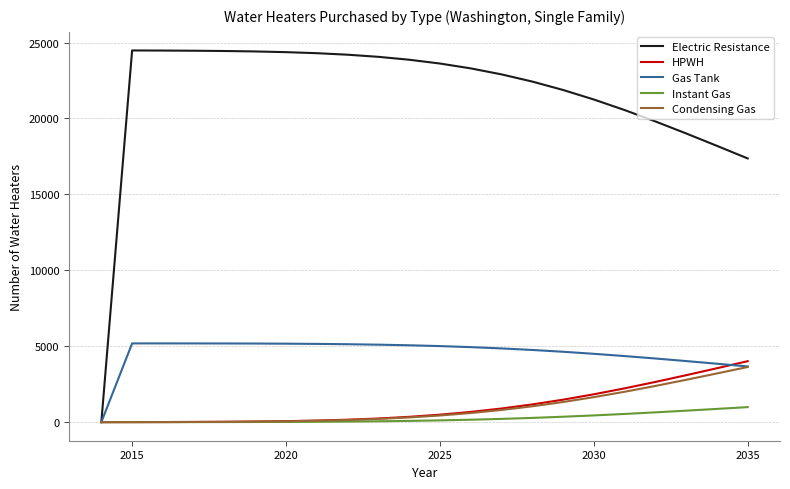

Which series has the largest range (max minus min)?

Electric Resistance